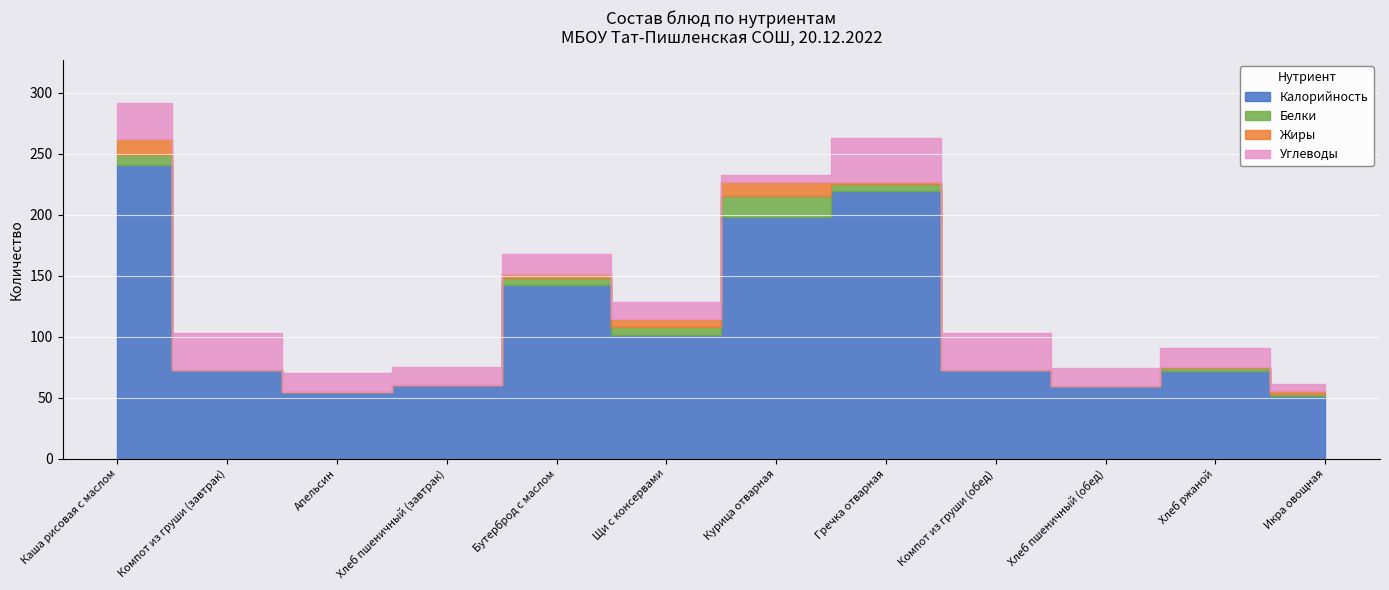

Is it true that Белки equals 0.0 at Компот из груши (завтрак)?

True